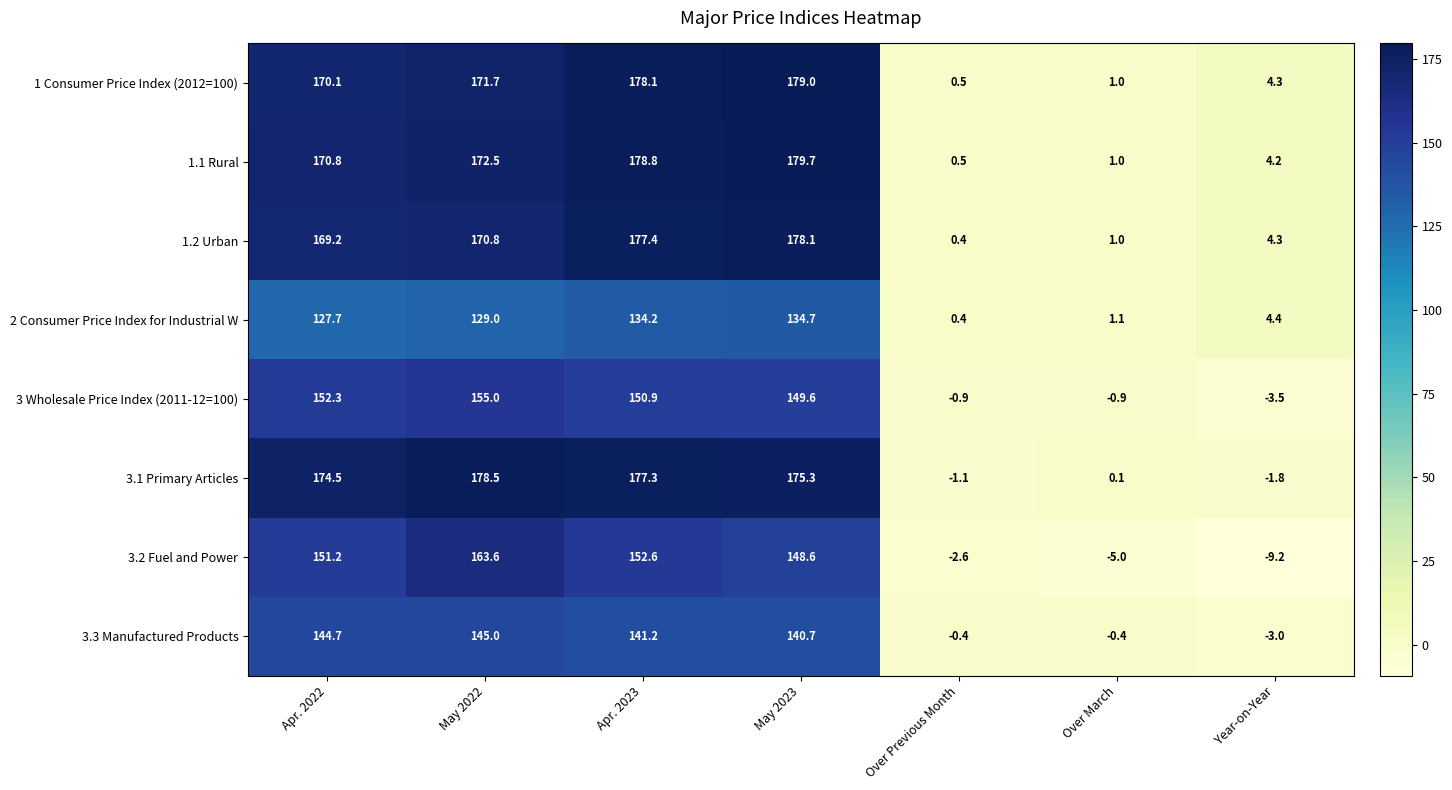

What is the difference between the highest and lowest values at May 2023?

45.0